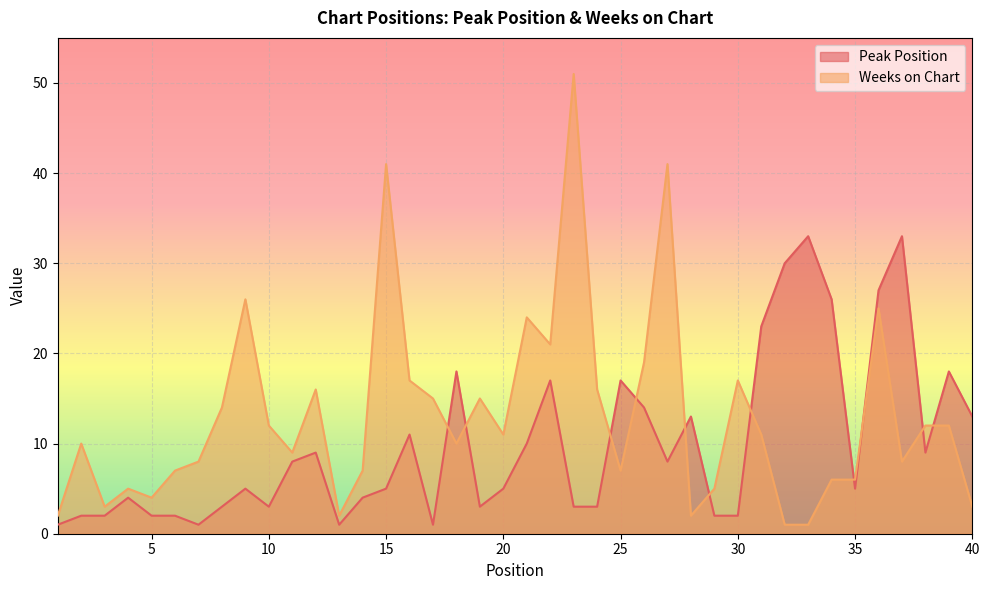

Reading left to right, list all the values displayed in this chart.

Peak Position: 1	2	2	4	2	2	1	3	5	3	8	9	1	4	5	11	1	18	3	5	10	17	3	3	17	14	8	13	2	2	23	30	33	26	5	27	33	9	18	13
Weeks on Chart: 2	10	3	5	4	7	8	14	26	12	9	16	2	7	41	17	15	10	15	11	24	21	51	16	7	19	41	2	5	17	11	1	1	6	6	25	8	12	12	3